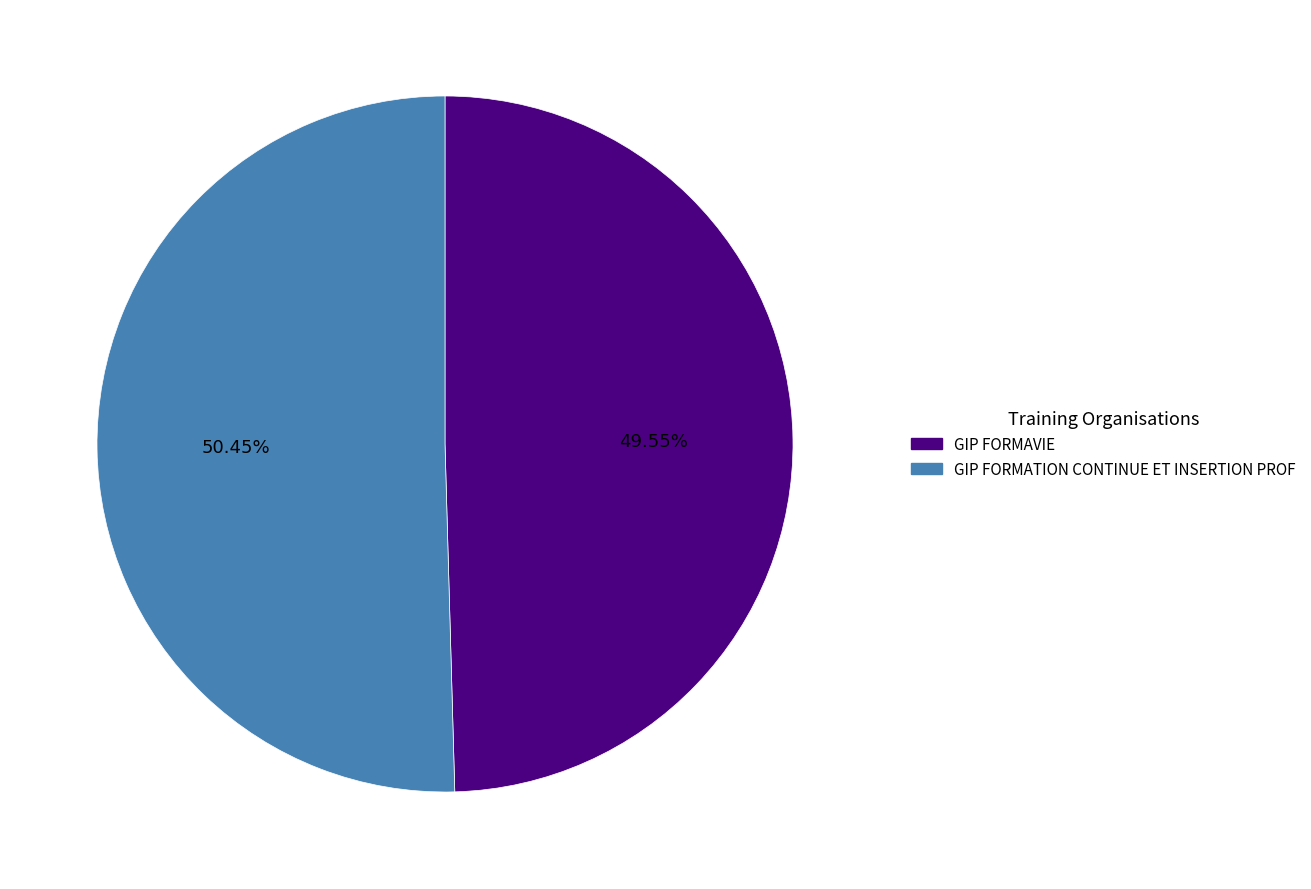

To the nearest percent, what is the difference between the GIP FORMATION CONTINUE ET INSERTION PROF and GIP FORMAVIE slice percentages?

1%